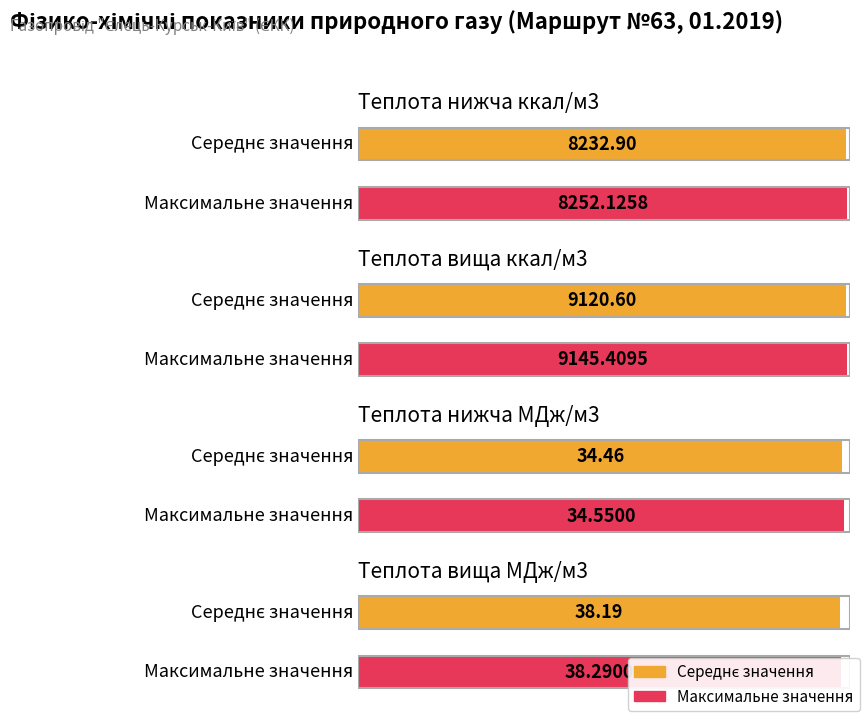

What is the difference between the maximum and minimum values in the Теплота згоряння нижча (МДж/м3) series?

0.1